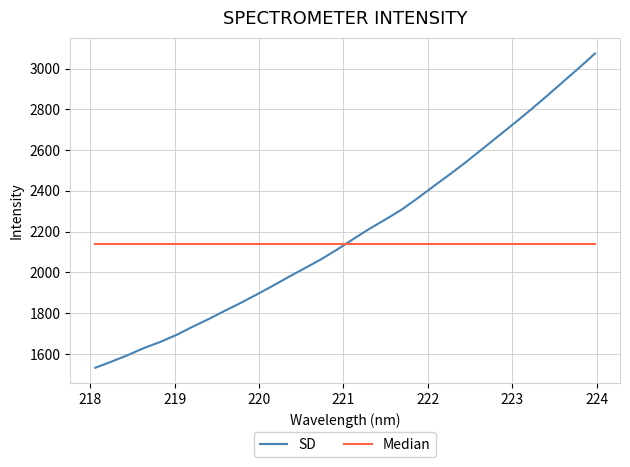

Which series has the largest range (max minus min)?

SD